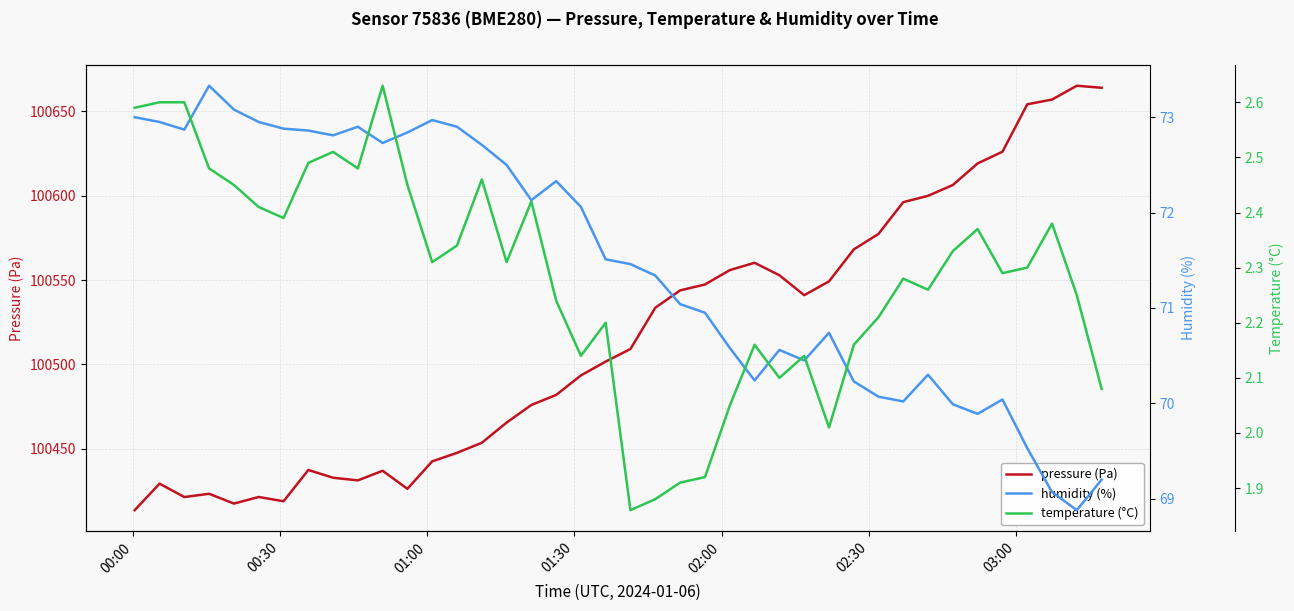

What is the maximum value for pressure (Pa)?

100665.2